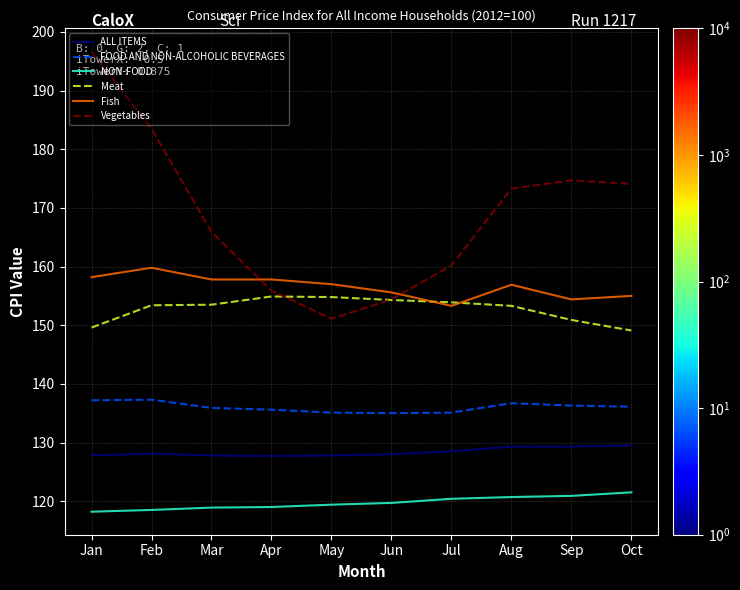

Is it true that Vegetables equals 126.9 at Jan?

False